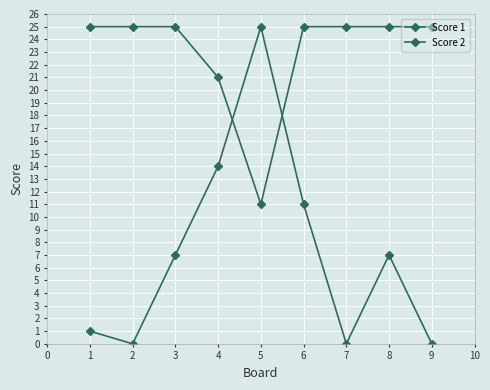

Which series has the largest range (max minus min)?

Score 2